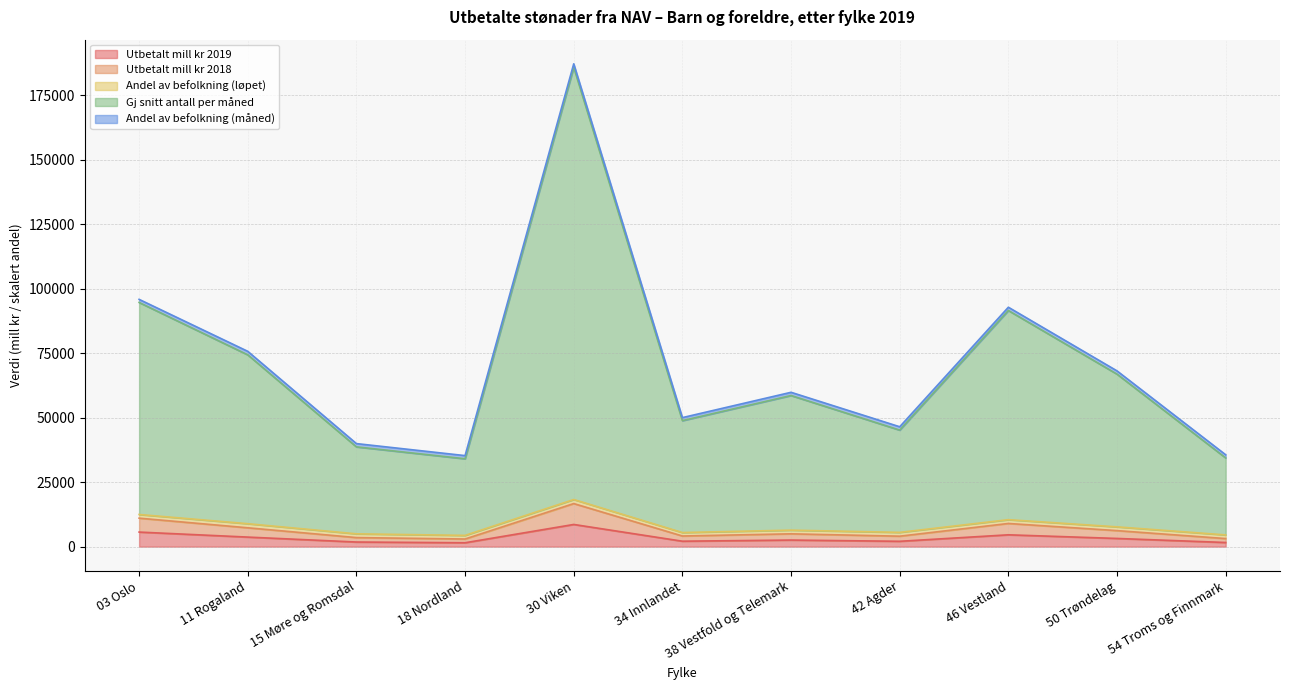

At which category is the sum across all series the highest?

30 Viken